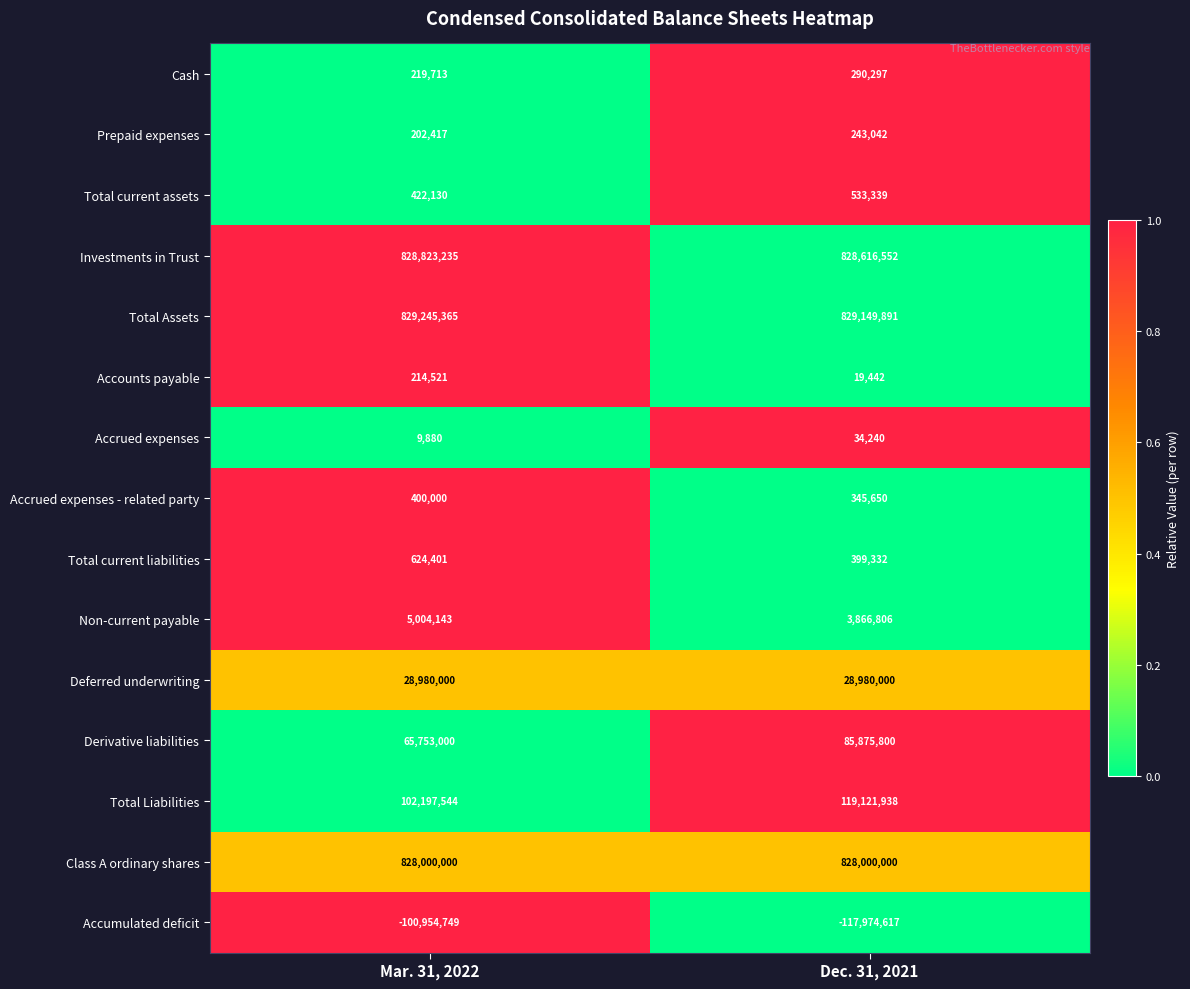

What is the total value across all series at Mar. 31, 2022?

2589141600